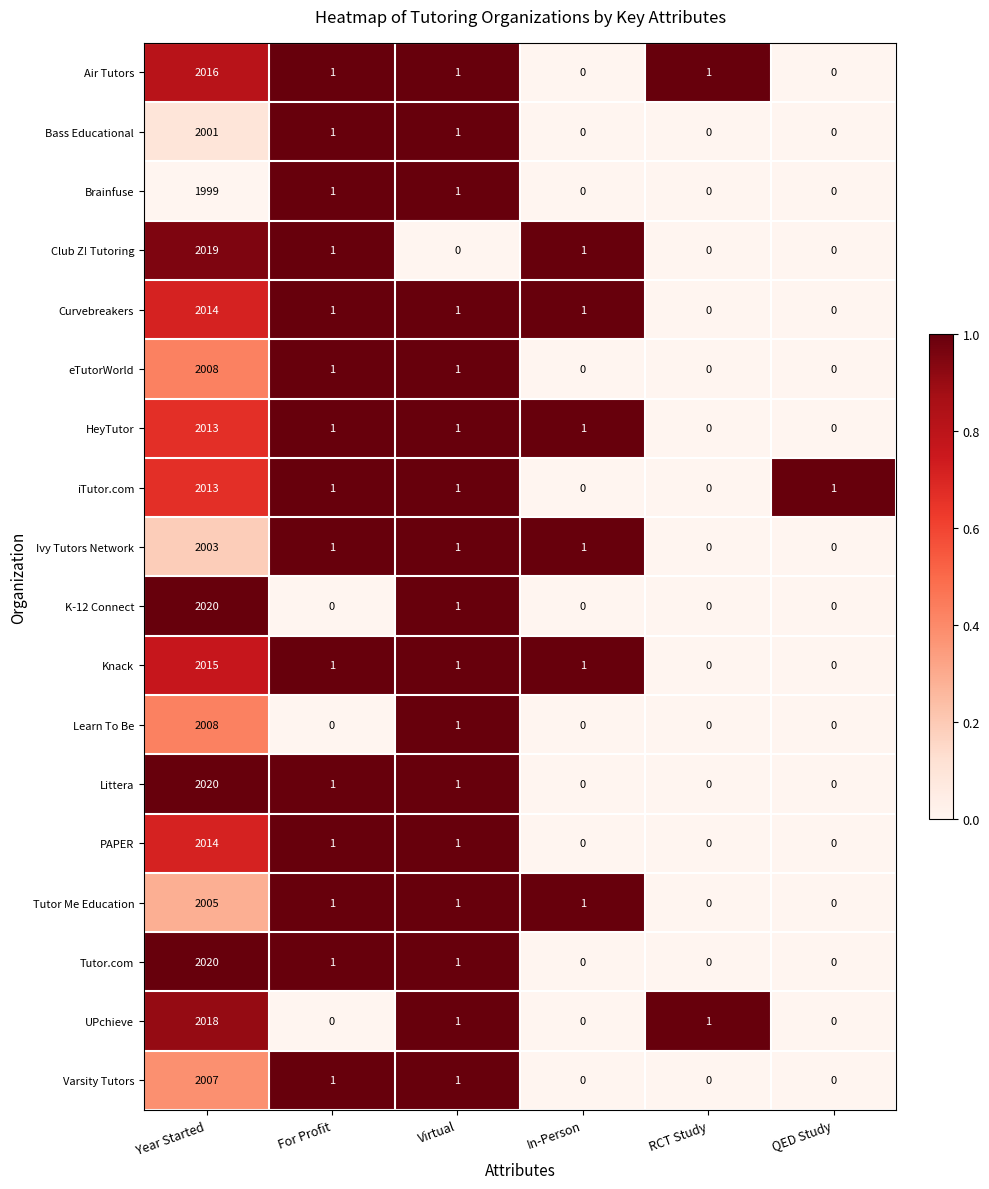

At which label does Curvebreakers first exceed 1?

Year Started